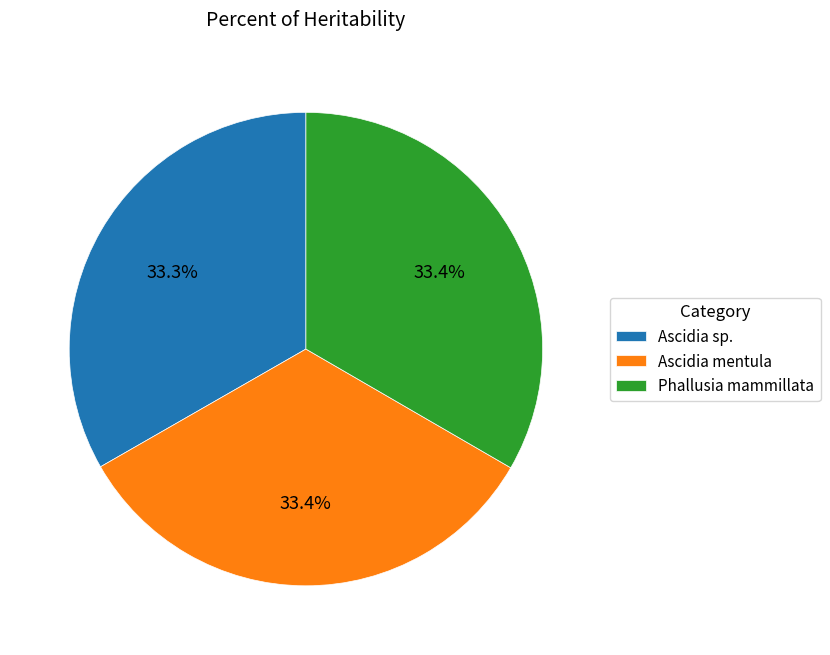

Is Ascidia mentula the majority of the pie?

No